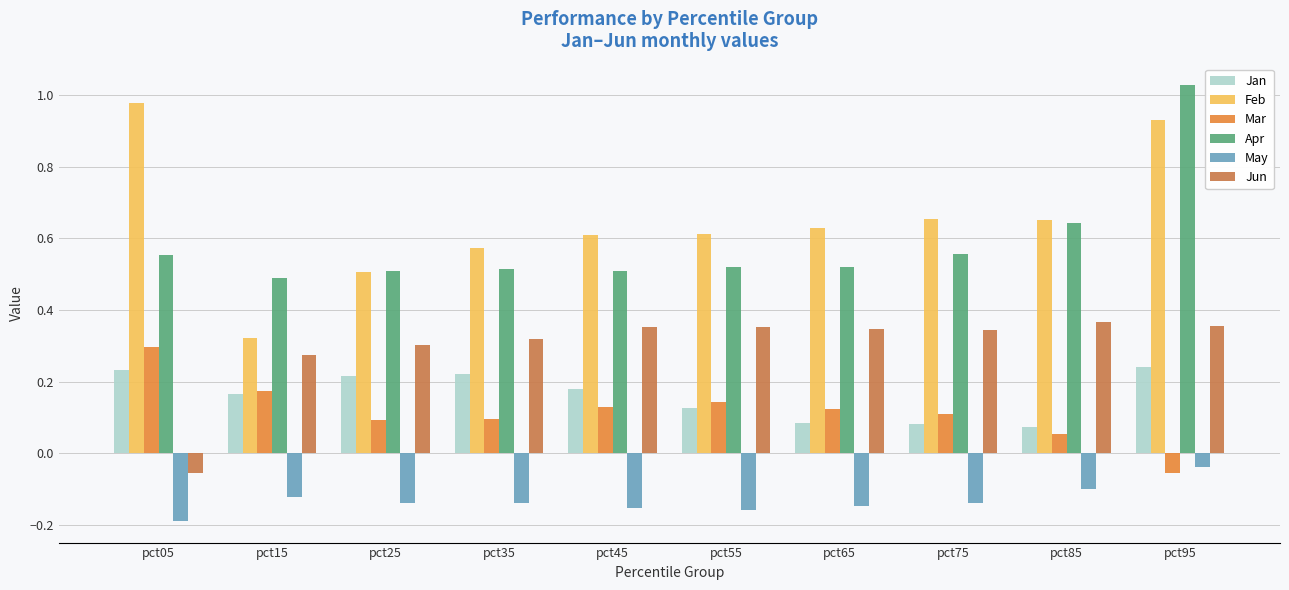

Does the chart contain stacked bars?

No